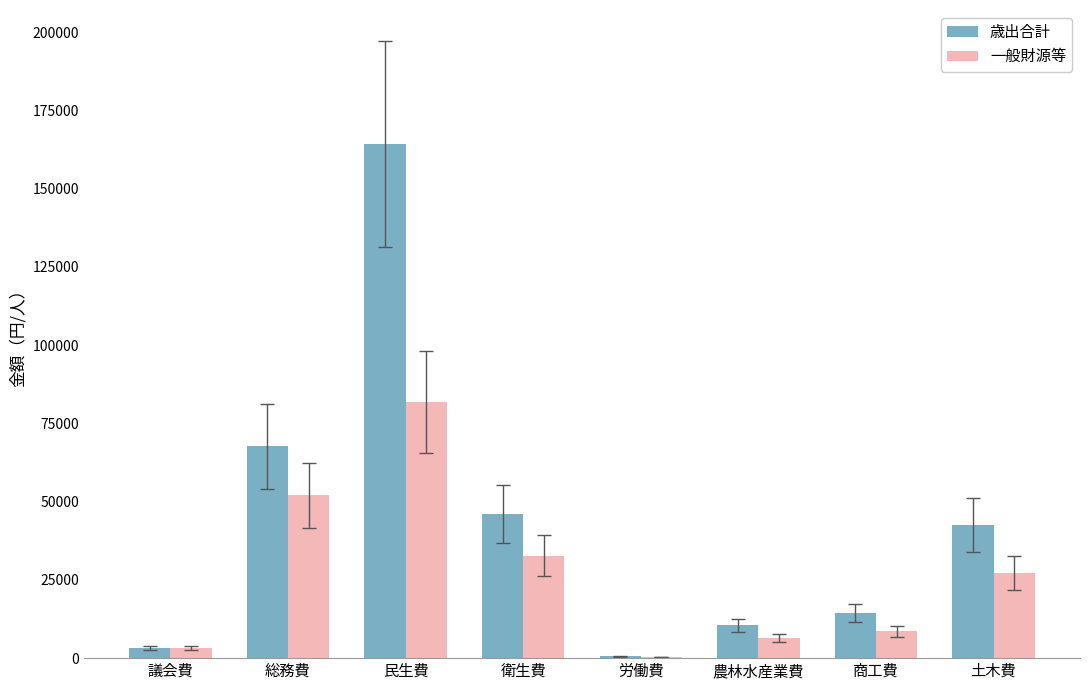

At which label does 歳出合計 first exceed 42533?

総務費